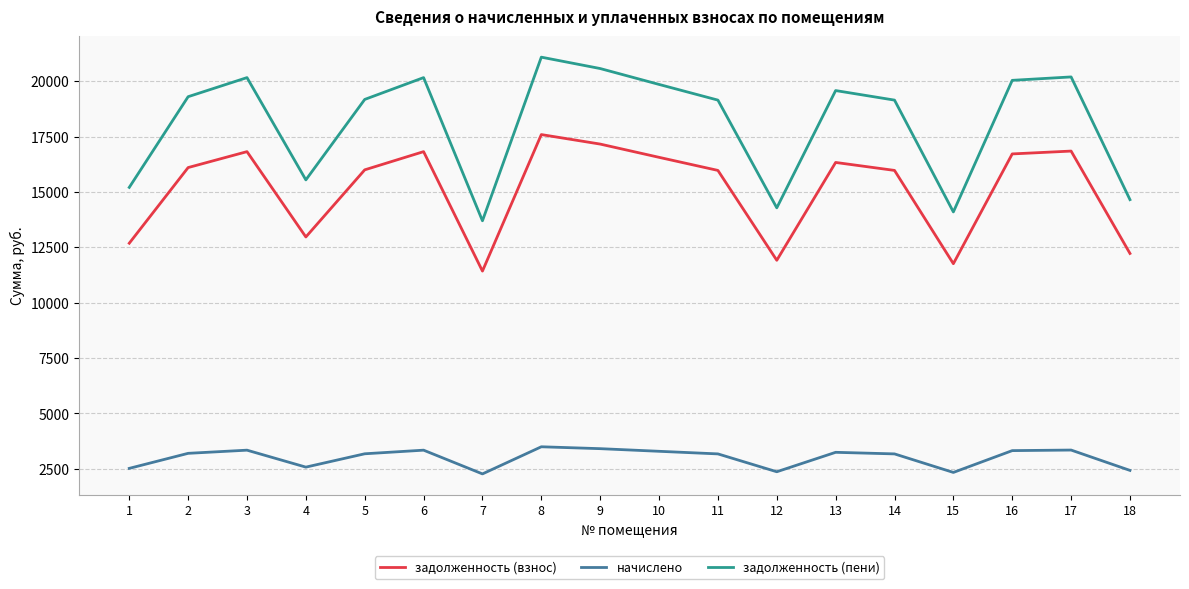

Where is the first local minimum for задолженность (взнос)?

4